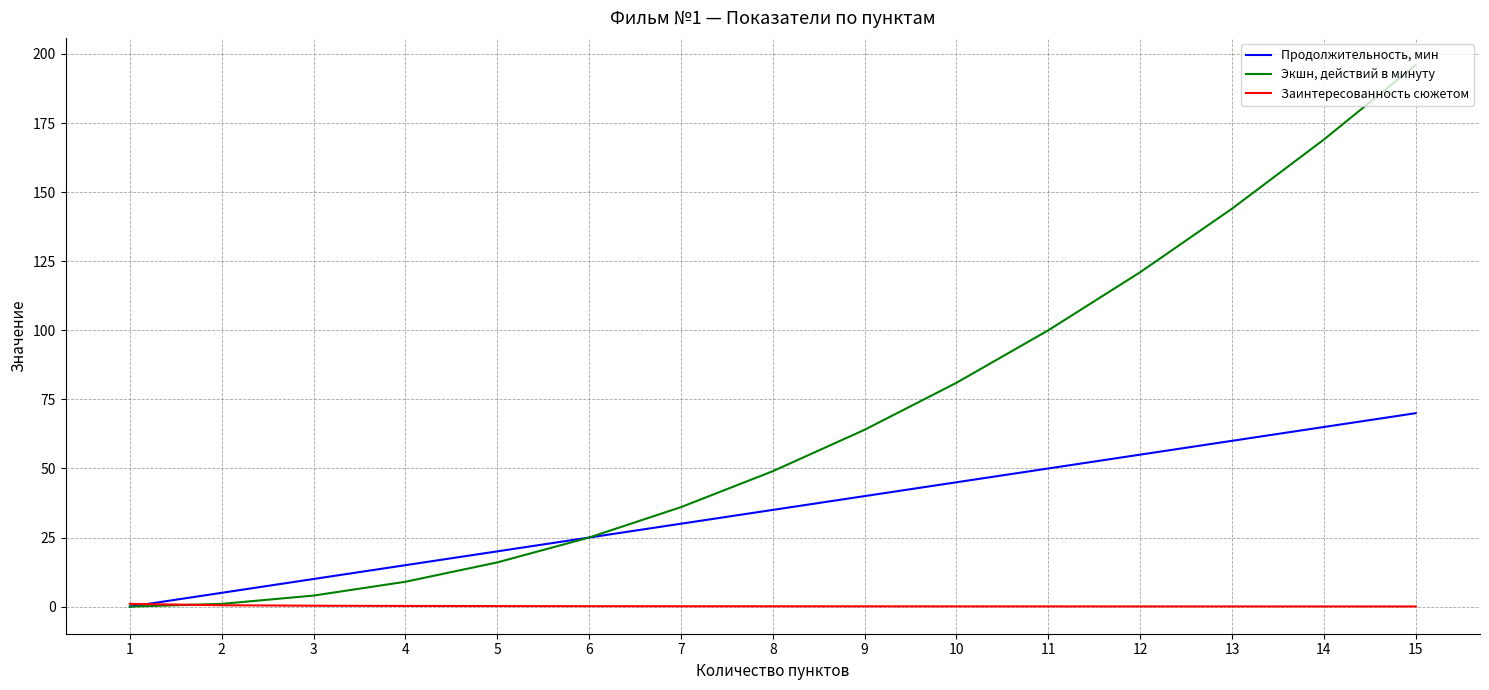

Is it true that Заинтересованность сюжетом equals 0.1 at 10?

True